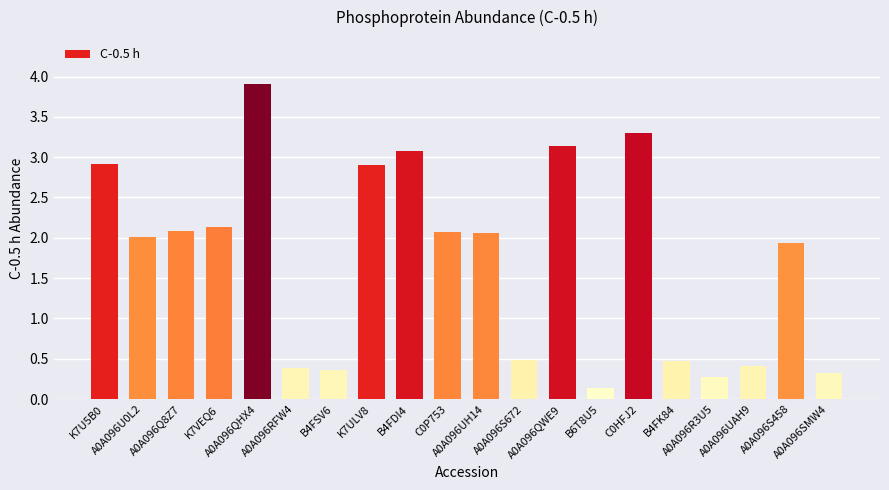

The chart shows a value of 0.7 at A0A096S672. True or false?

False